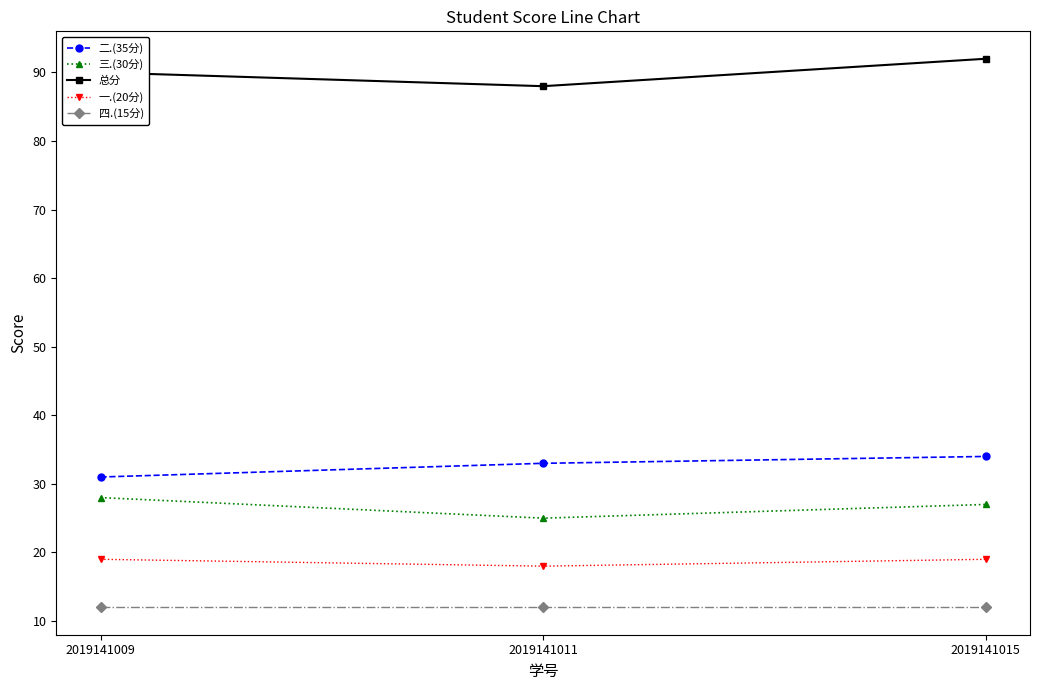

Reading right to left, what are all the values shown in this chart?

二.(35分): 34	33	31
三.(30分): 27	25	28
总分: 92	88	90
一.(20分): 19	18	19
四.(15分): 12	12	12